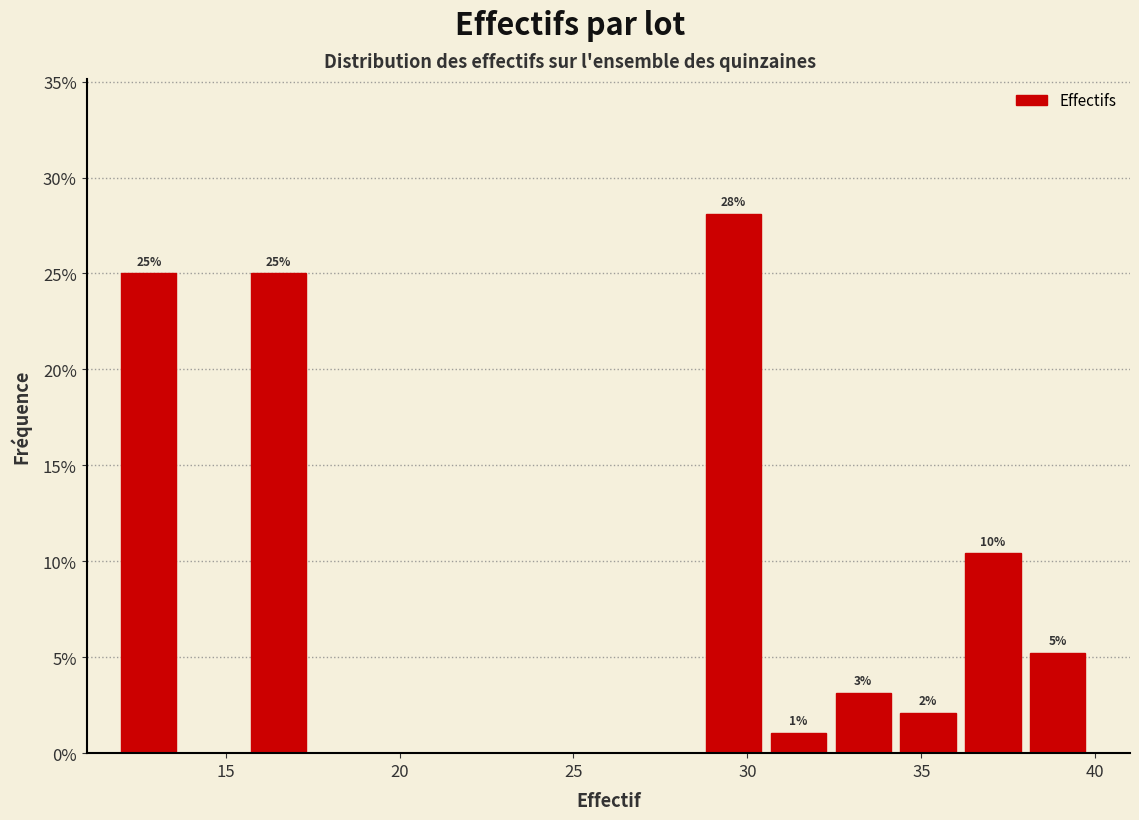

Read against the x-axis, roughly where is the centre of the tallest bar?

29.5